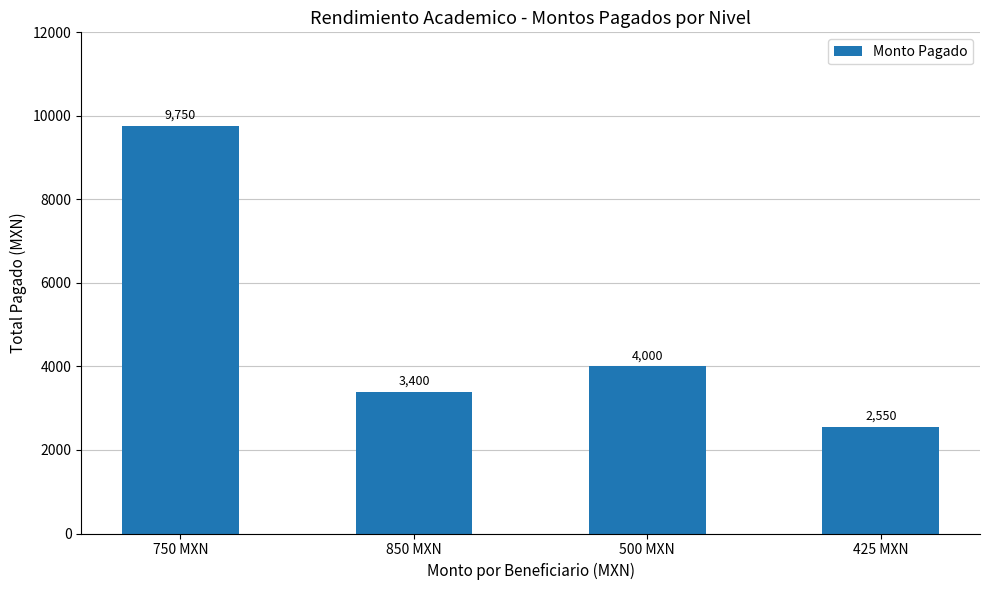

Where is the data nearest to the value 6150?

500 MXN